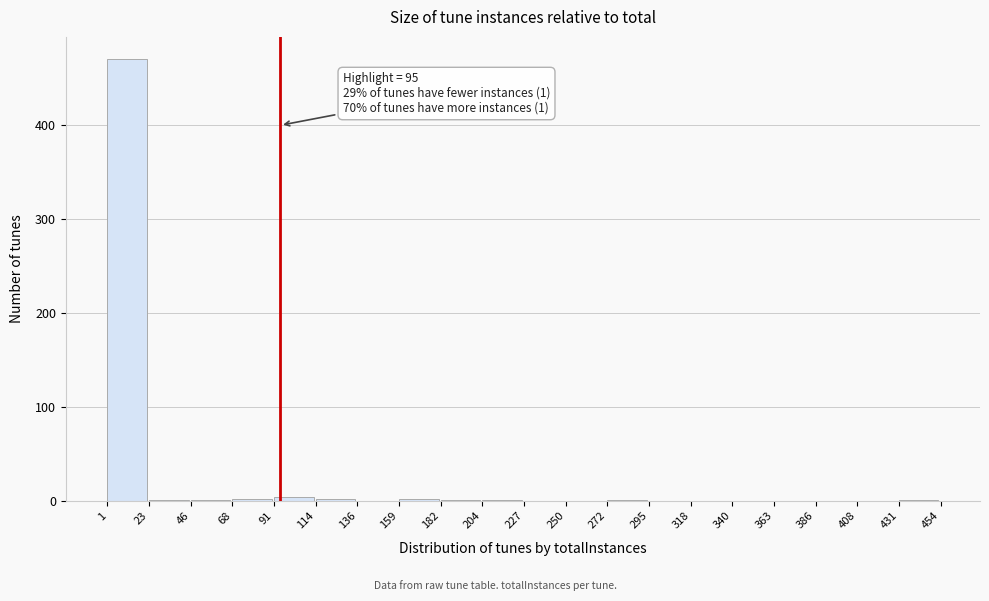

Which range on the x-axis has the tallest bar?

1 to 23